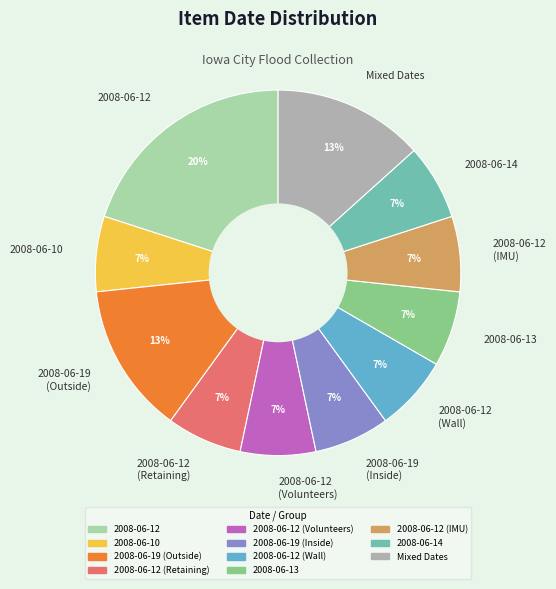

To the nearest percent, what is the difference between the largest and smallest slice percentages?

13%